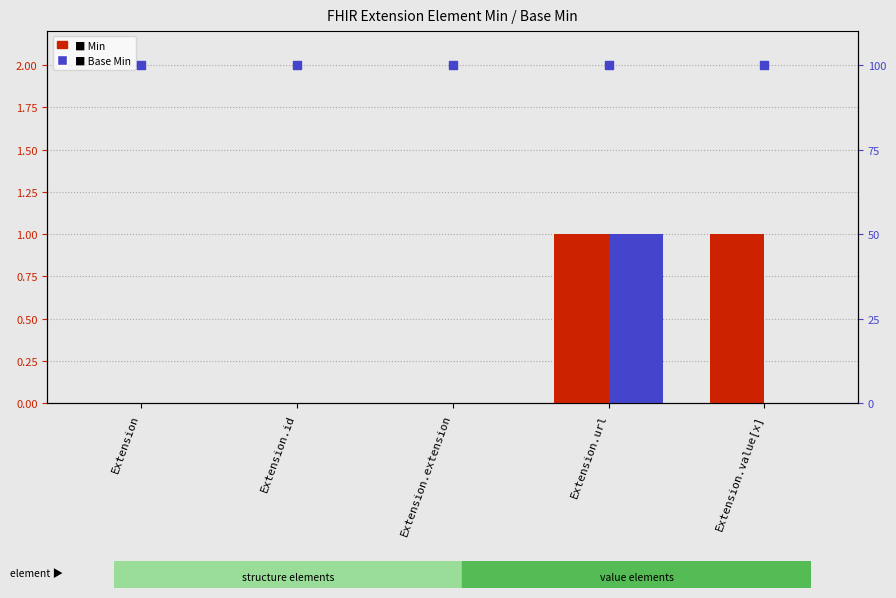

Which series reaches the minimum Y coordinate?

Min